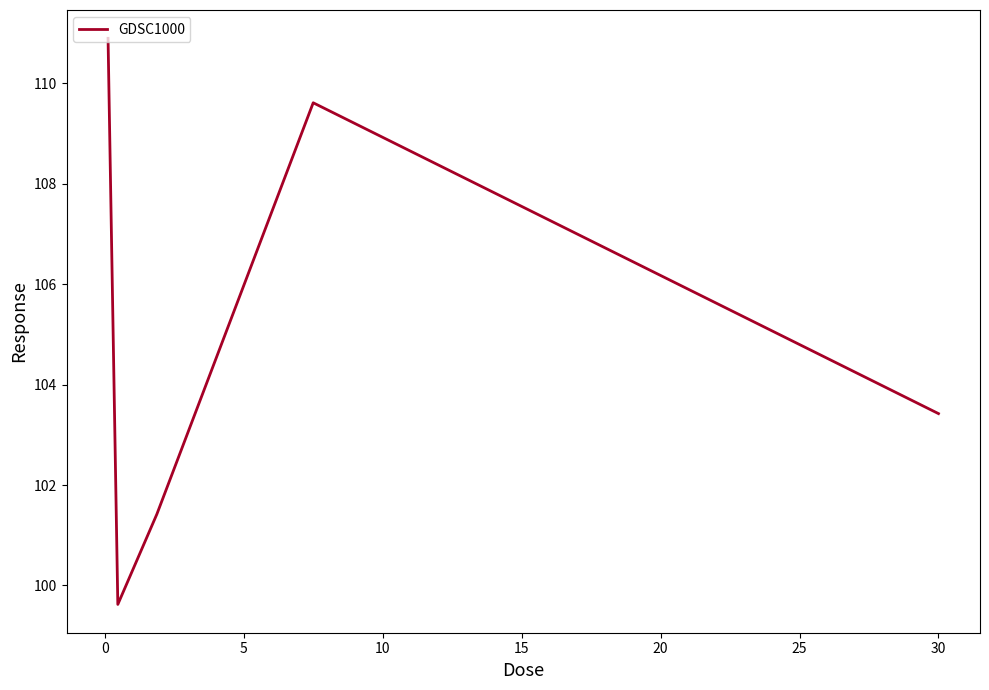

Reading left to right, what are all the values shown in this chart?

110.9	99.6	101.4	109.6	103.4